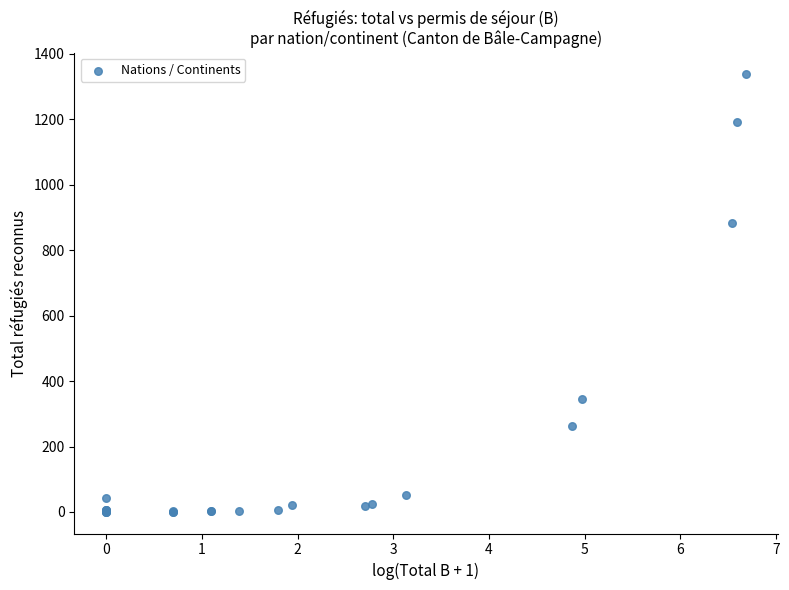

What Y value in the scatter plot is closest to 669?

883